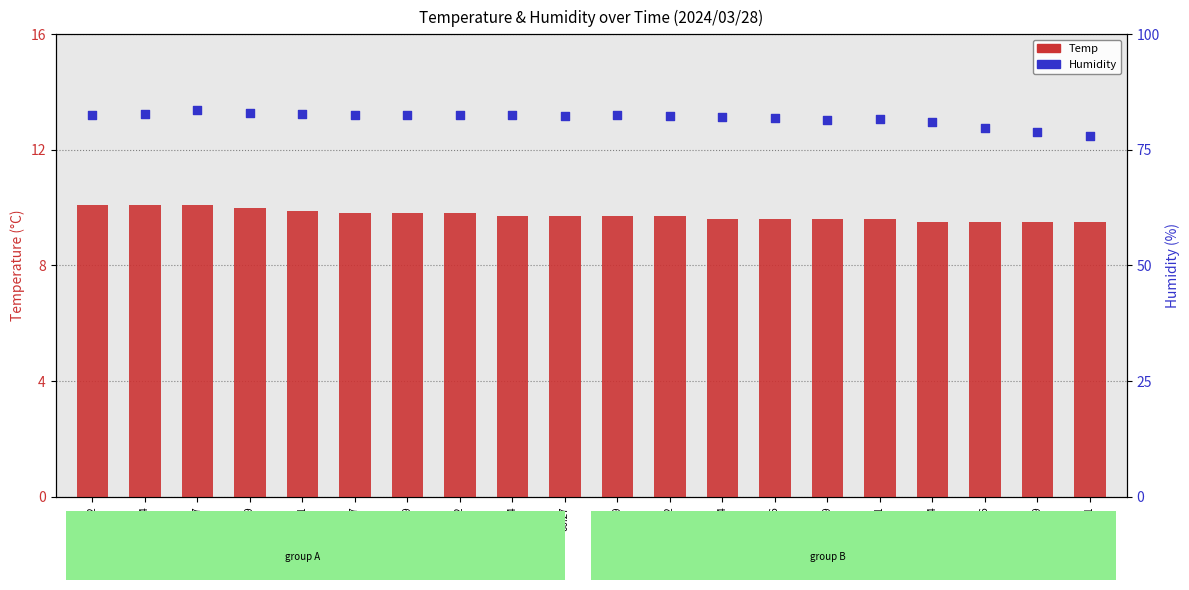

Which series has the widest spread of Y values?

Humidity